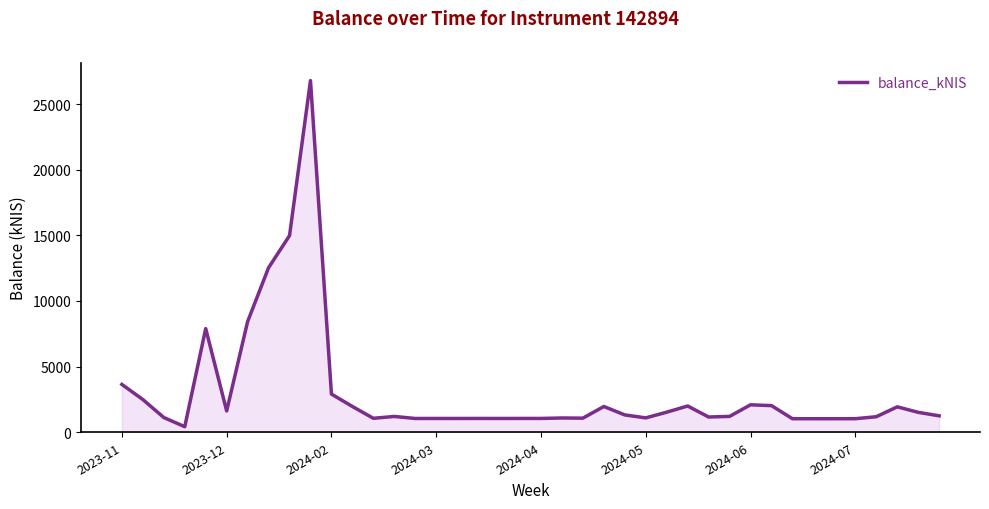

What is the maximum value shown in the chart?

26788.3